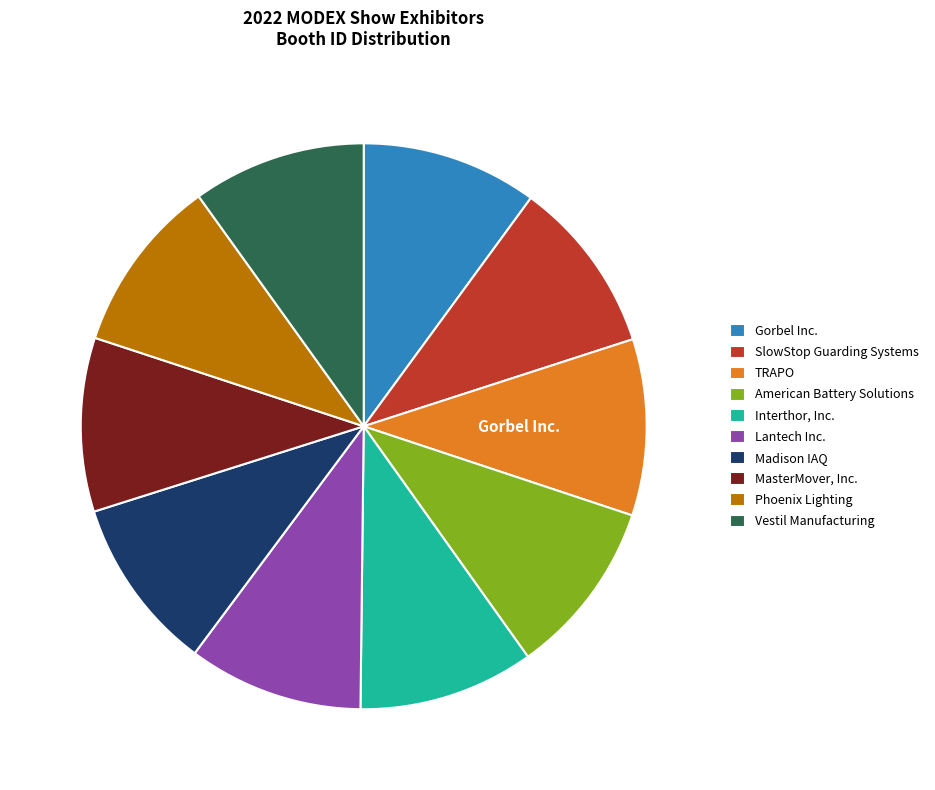

How much of the chart is everything except Phoenix Lighting?

90.0%